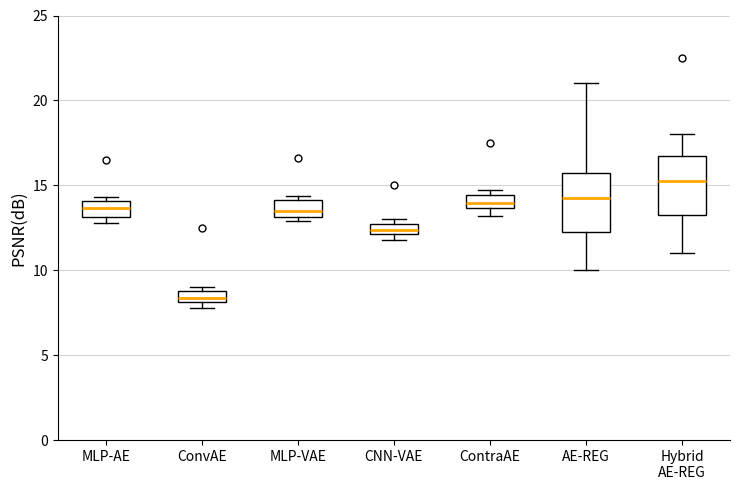

Which box has the highest median line?

Hybrid AE-REG